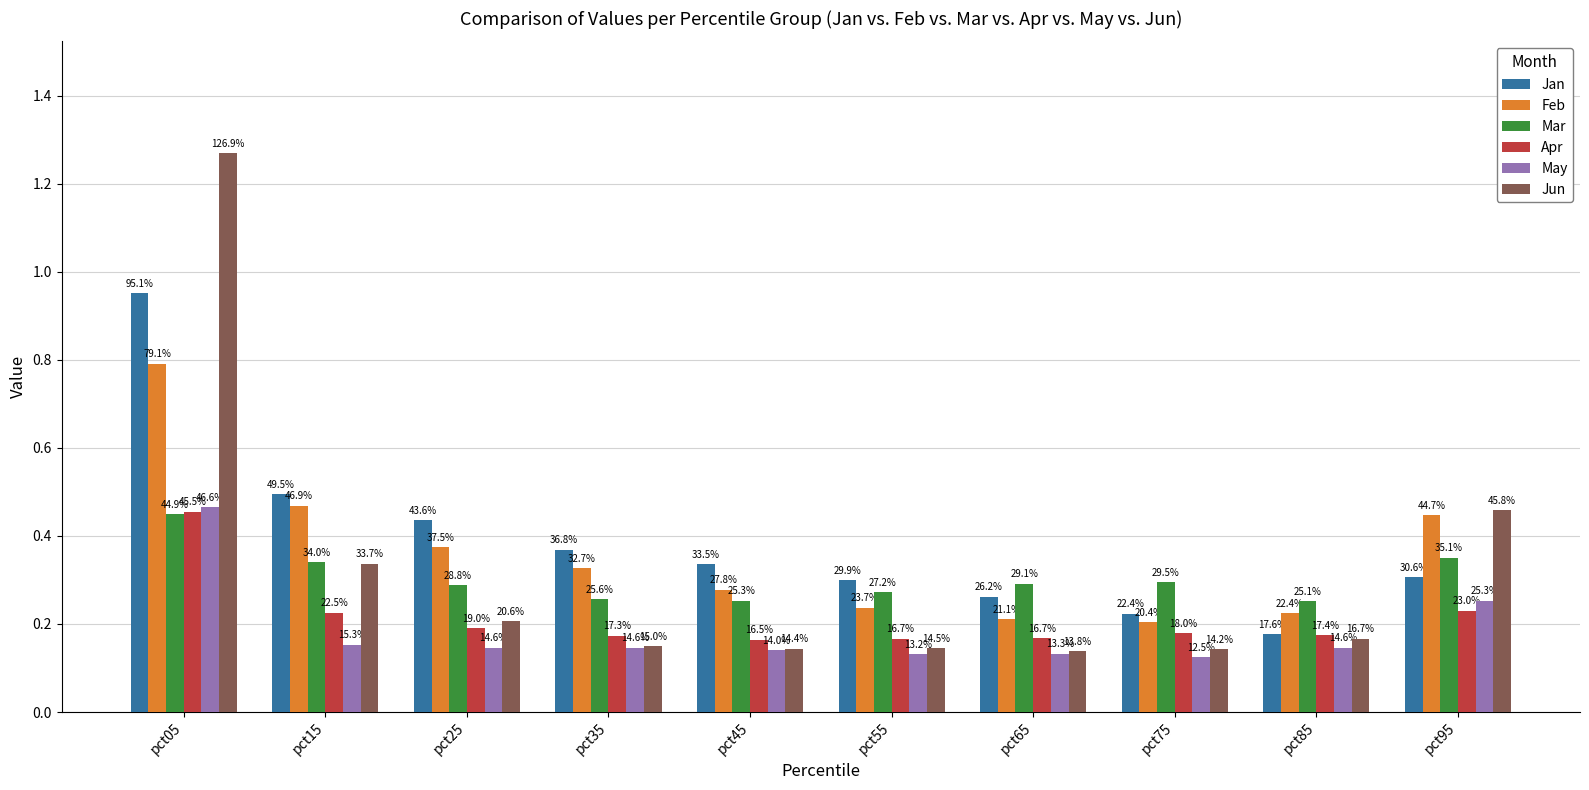

What are all the series names shown in the legend?

Jan, Feb, Mar, Apr, May, Jun